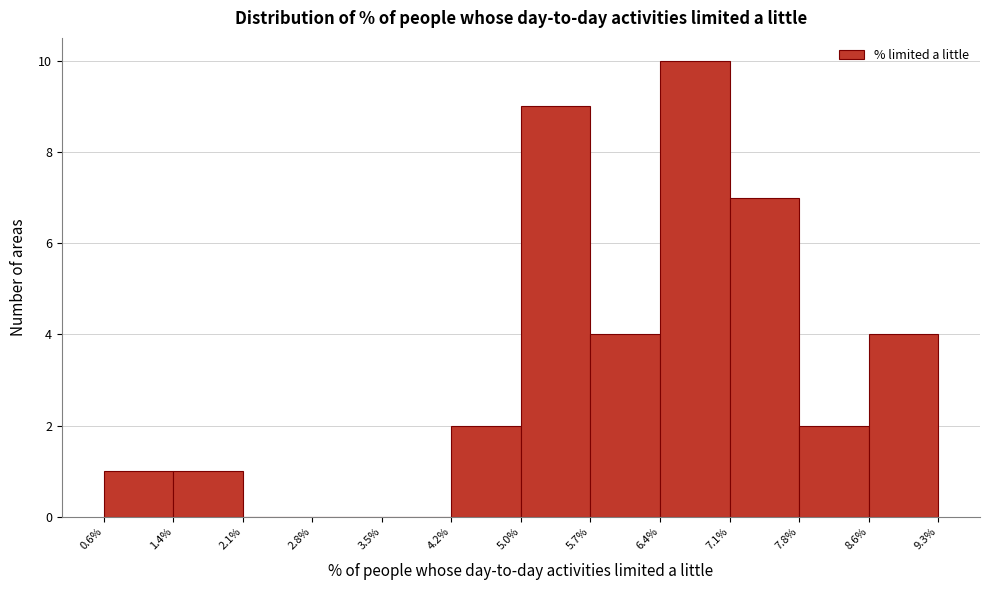

Reading left to right, transcribe this chart: for each bar, give the range it covers on the x-axis and its height. The values are not printed on the chart, so give them approximately, as read against the axis.

0.6% to 1.4%: 1
1.4% to 2.1%: 1
2.1% to 2.8%: 0
2.8% to 3.5%: 0
3.5% to 4.2%: 0
4.2% to 5.0%: 2
5.0% to 5.7%: 9
5.7% to 6.4%: 4
6.4% to 7.1%: 10
7.1% to 7.8%: 7
7.8% to 8.6%: 2
8.6% to 9.3%: 4